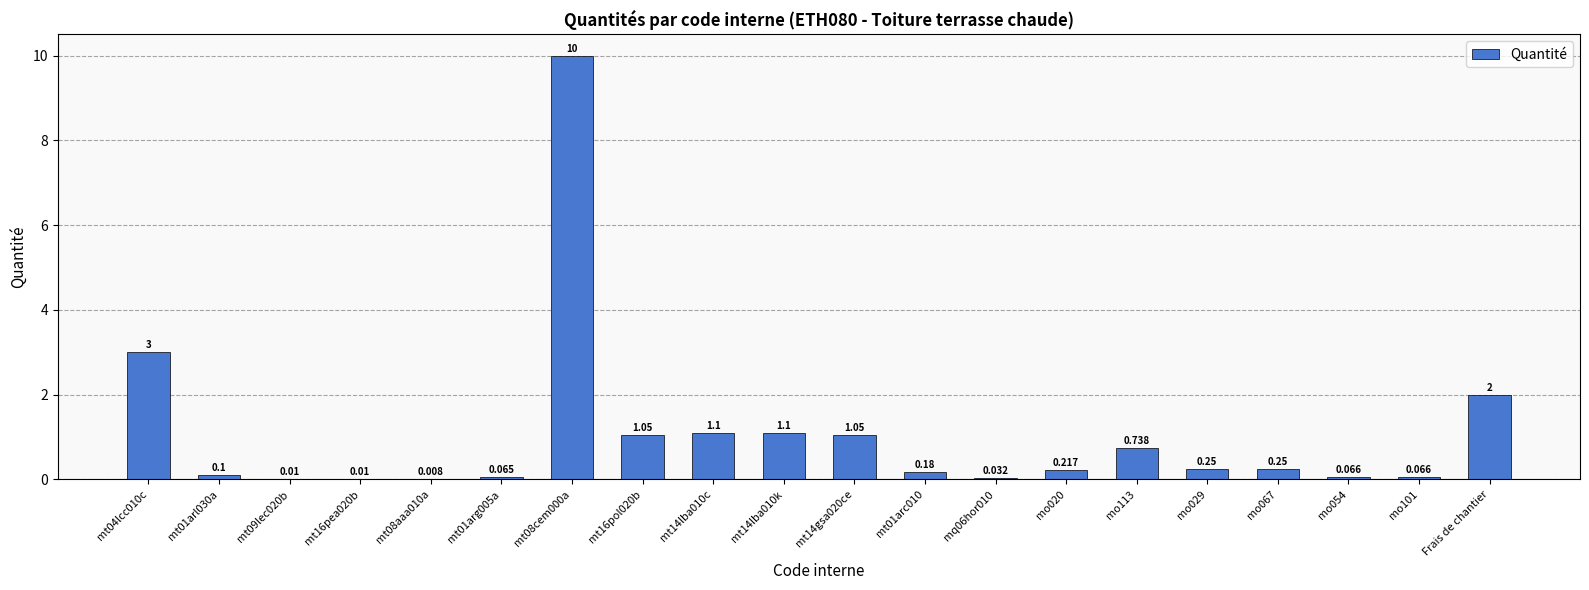

List the labels in order of value, largest first.

mt08cem000a, mt04lcc010c, Frais de chantier, mt14lba010c, mt14lba010k, mt16pol020b, mt14gsa020ce, mo113, mo029, mo067, mo020, mt01arc010, mt01arl030a, mo054, mo101, mt01arg005a, mq06hor010, mt09lec020b, mt16pea020b, mt08aaa010a